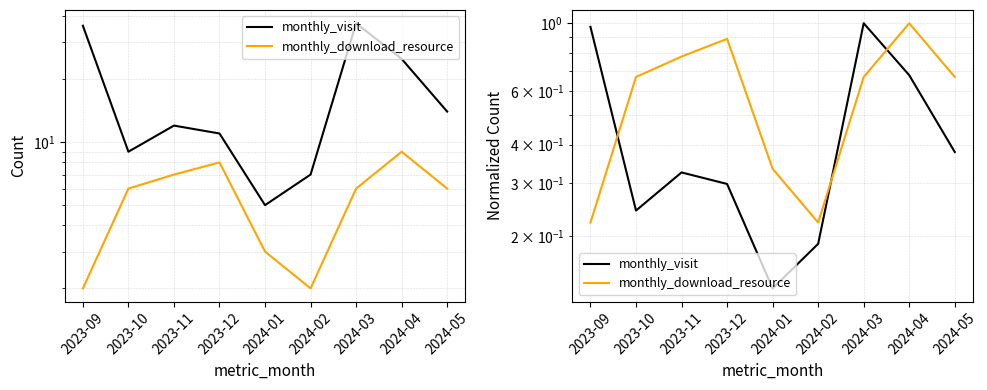

What is the total value across all series at 2023-12?

1.2